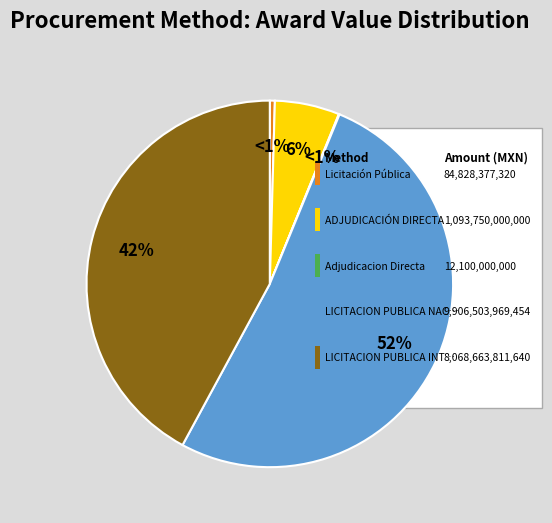

How many segments does this pie chart have?

5